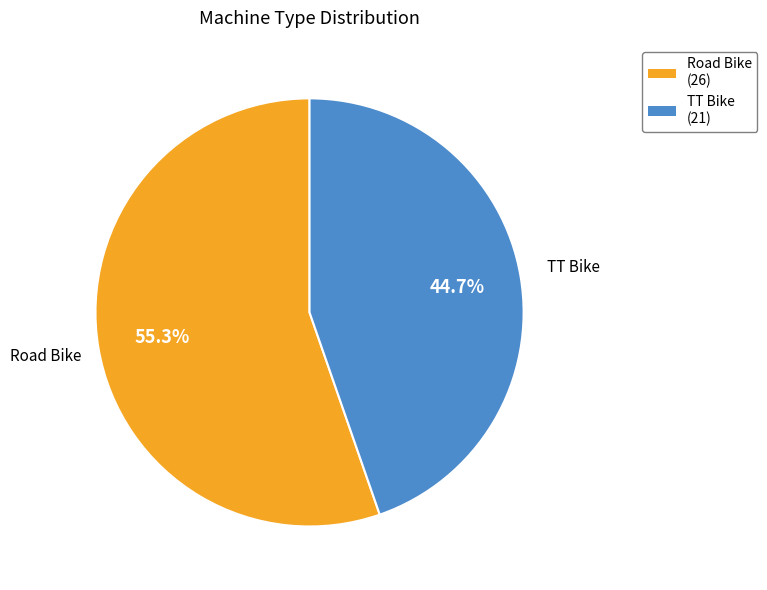

Which has a higher value, Road Bike (26) or TT Bike (21)?

Road Bike (26)